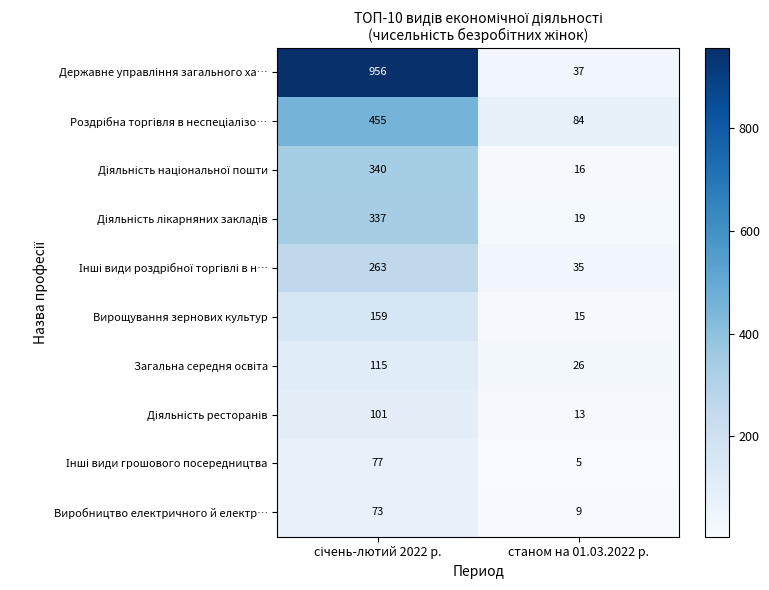

What is the total value across all series at станом на 01.03.2022 р.?

259